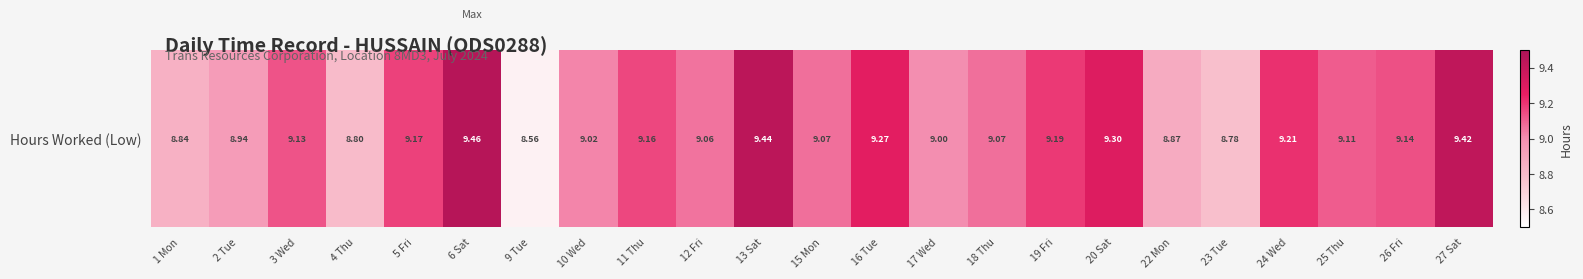

At which label does the data first exceed 9?

3 Wed